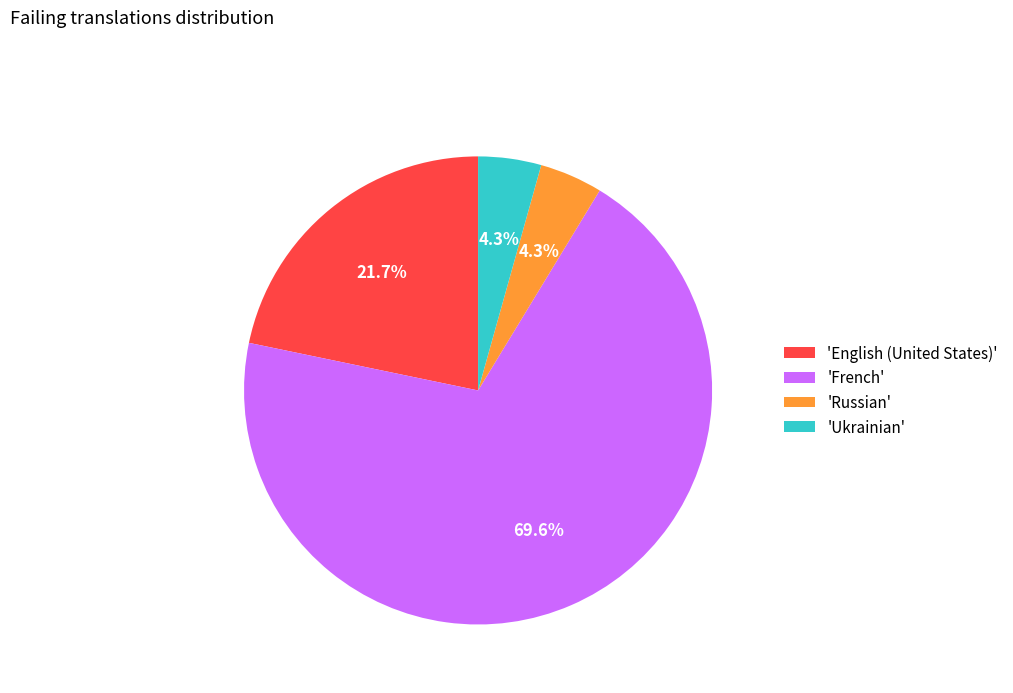

Which slice is the largest?

'French'